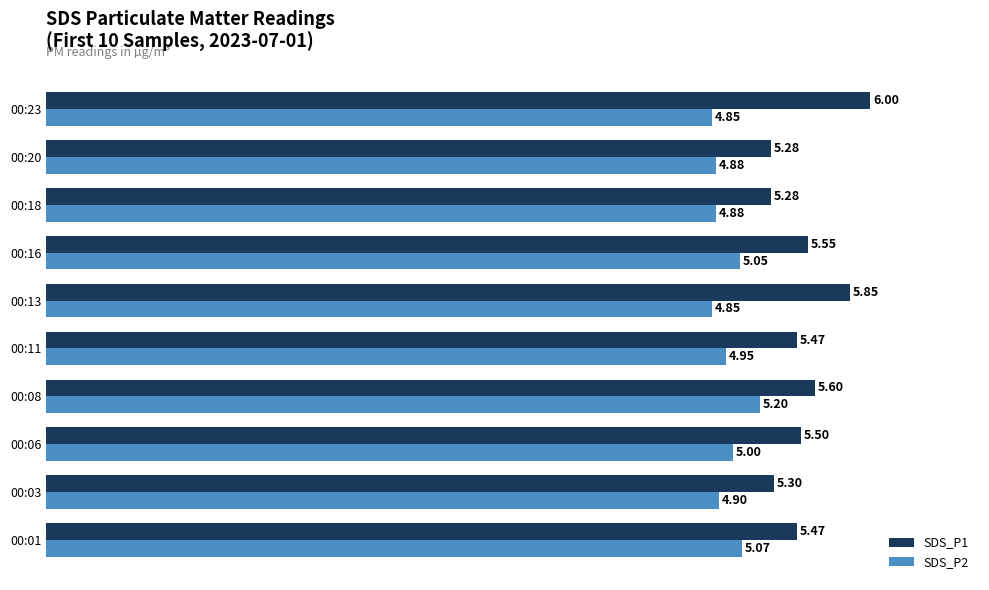

At which category is the sum across all series the highest?

00:23